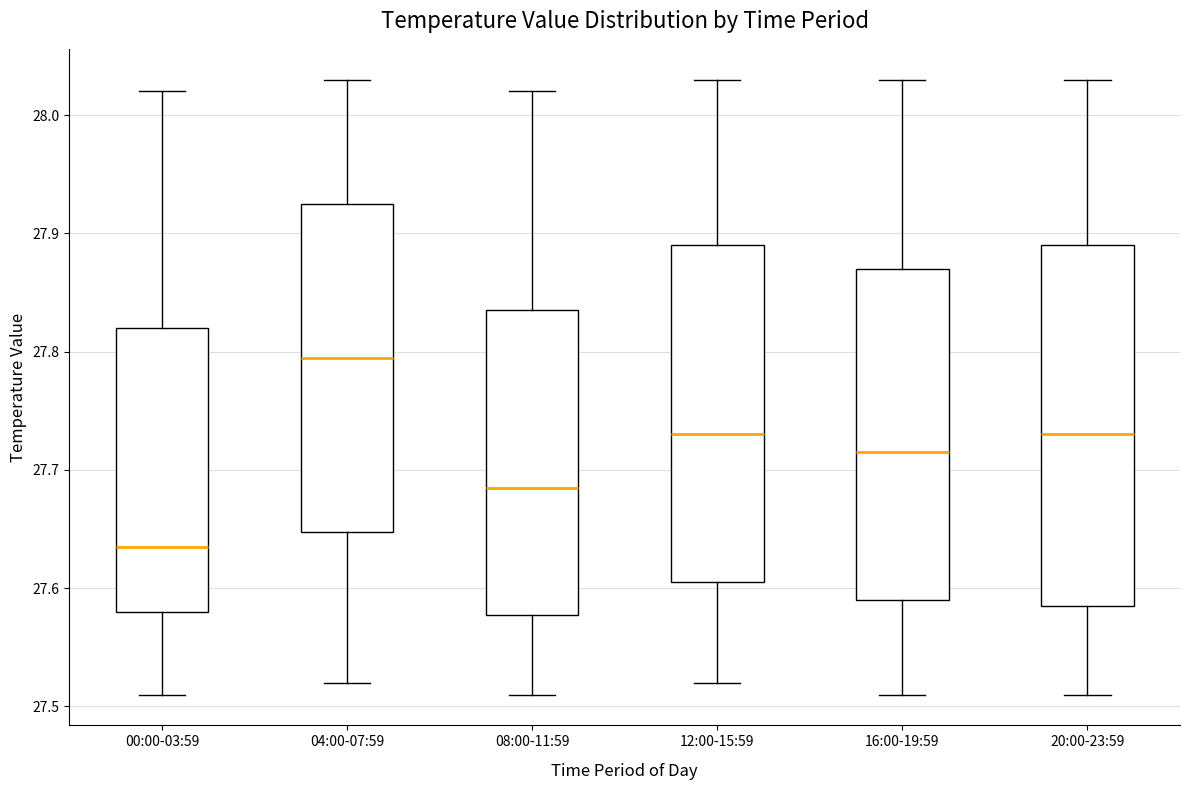

Which box's median line is the lowest?

00:00-03:59